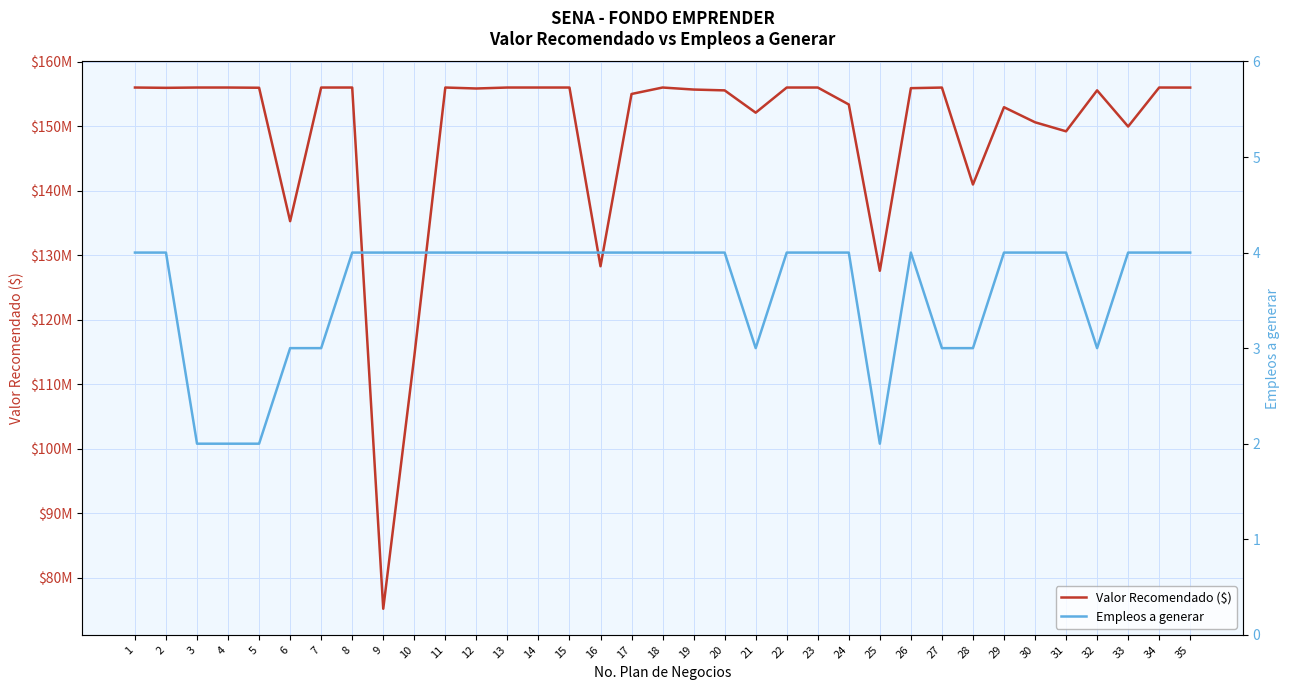

Reading left to right, extract all data points from this chart.

Valor Recomendado ($): 1=156000000	2=155952320	3=156000000	4=156000000	5=155966280	6=135275520	7=156000000	8=156000000	9=75177520	10=114300000	11=156000000	12=155850480	13=156000000	14=156000000	15=155999990	16=128286560	17=155000000	18=156000000	19=155686560	20=155557730	21=152100000	22=156000000	23=156000000	24=153370940	25=127586560	26=155901360	27=155994400	28=140961515	29=152950260	30=150612800	31=149209856	32=155561040	33=149952400	34=156000000	35=155992840
Empleos a generar: 1=4	2=4	3=2	4=2	5=2	6=3	7=3	8=4	9=4	10=4	11=4	12=4	13=4	14=4	15=4	16=4	17=4	18=4	19=4	20=4	21=3	22=4	23=4	24=4	25=2	26=4	27=3	28=3	29=4	30=4	31=4	32=3	33=4	34=4	35=4